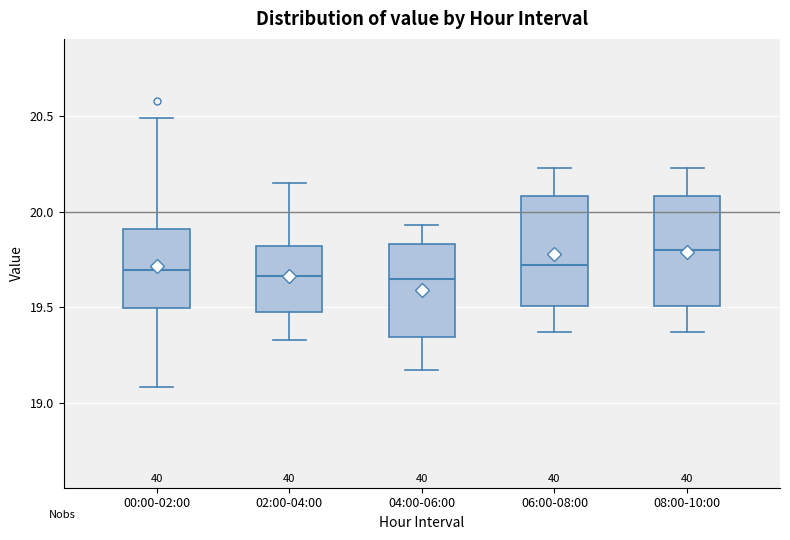

Where is the lower edge of the box for 04:00-06:00 on the y-axis? The values are not printed on the chart, so give them approximately, as read against the axis.

19.35